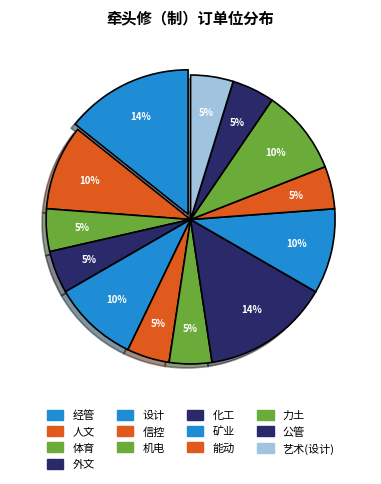

Does any single category account for the majority?

No